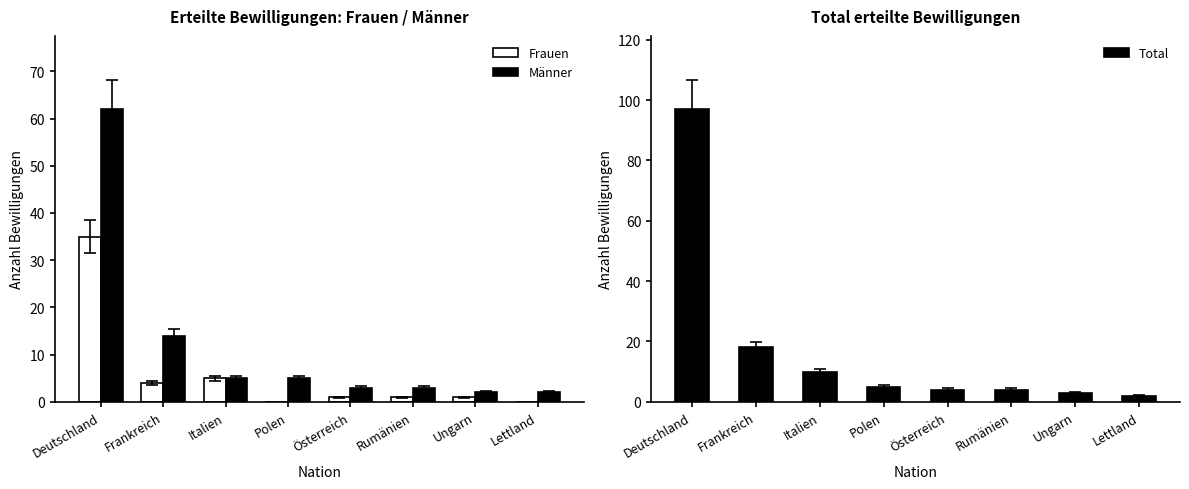

At which category is the sum across all series the highest?

Deutschland